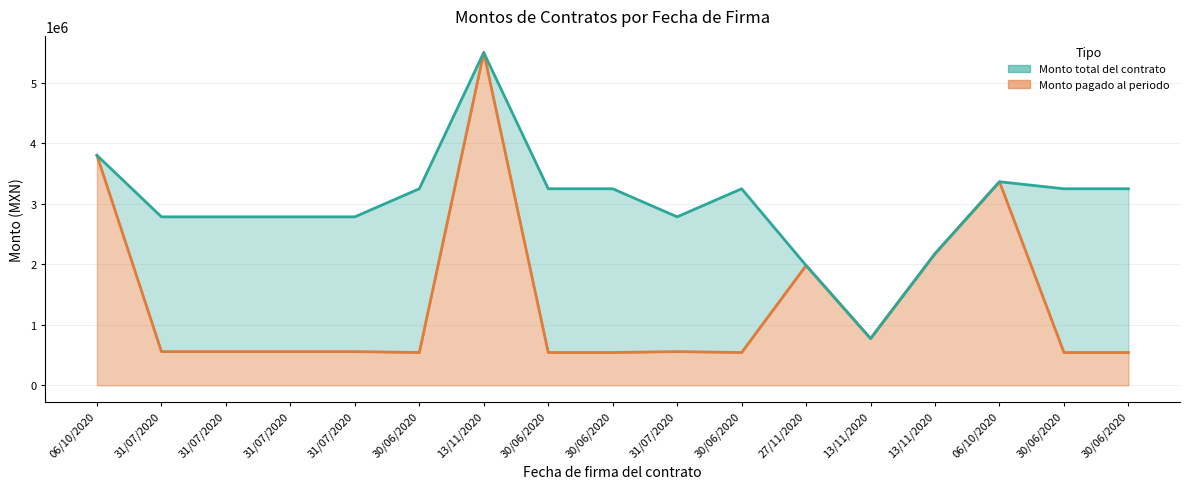

What is the label of the 8th point from the right?

31/07/2020